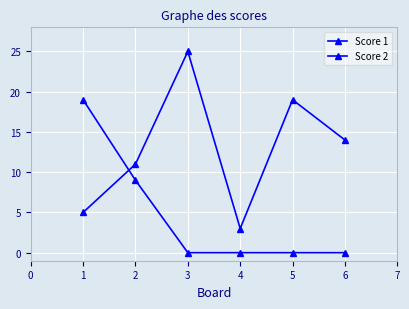

True or false: Score 2 and Score 1 intersect in this chart.

True